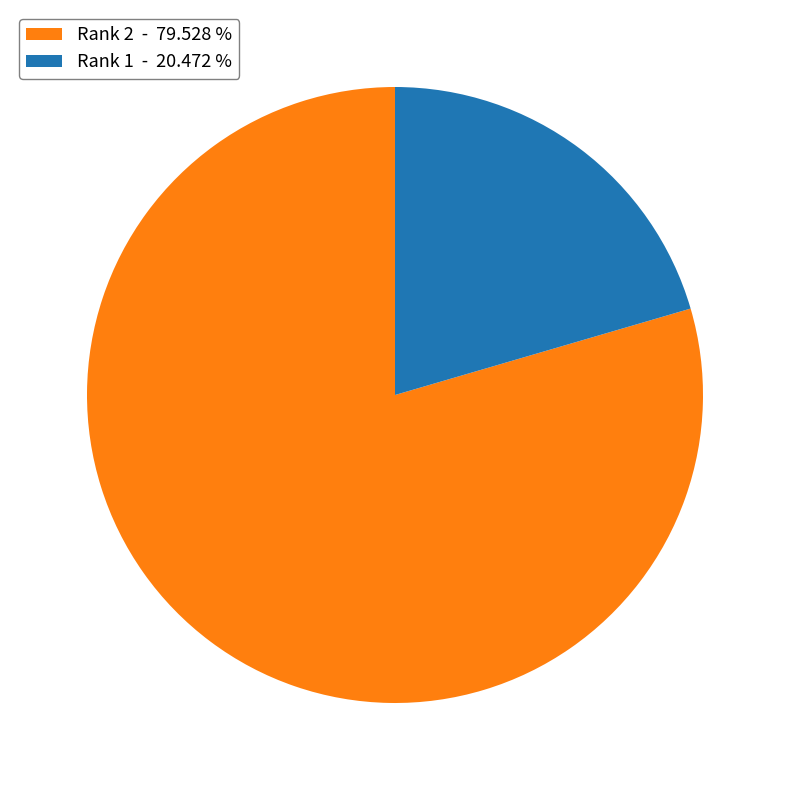

Between Rank 2 - 79.528 % and Rank 1 - 20.472 %, which is larger?

Rank 2 - 79.528 %